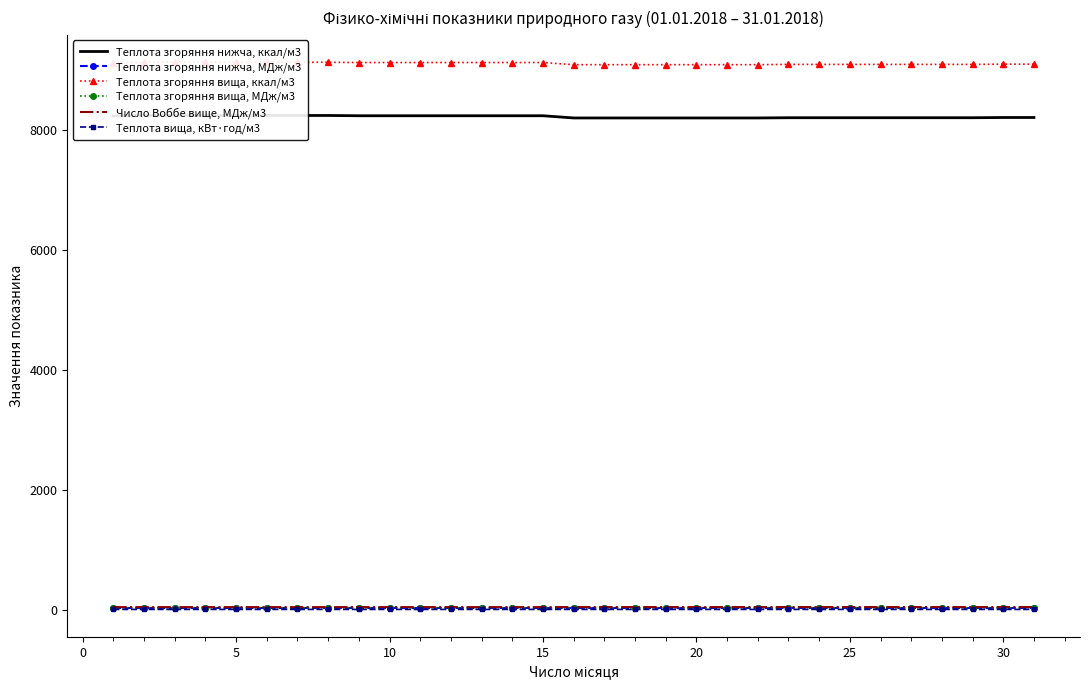

True or false: Теплота згоряння нижча, МДж/м3 and Теплота згоряння вища, ккал/м3 intersect in this chart.

False